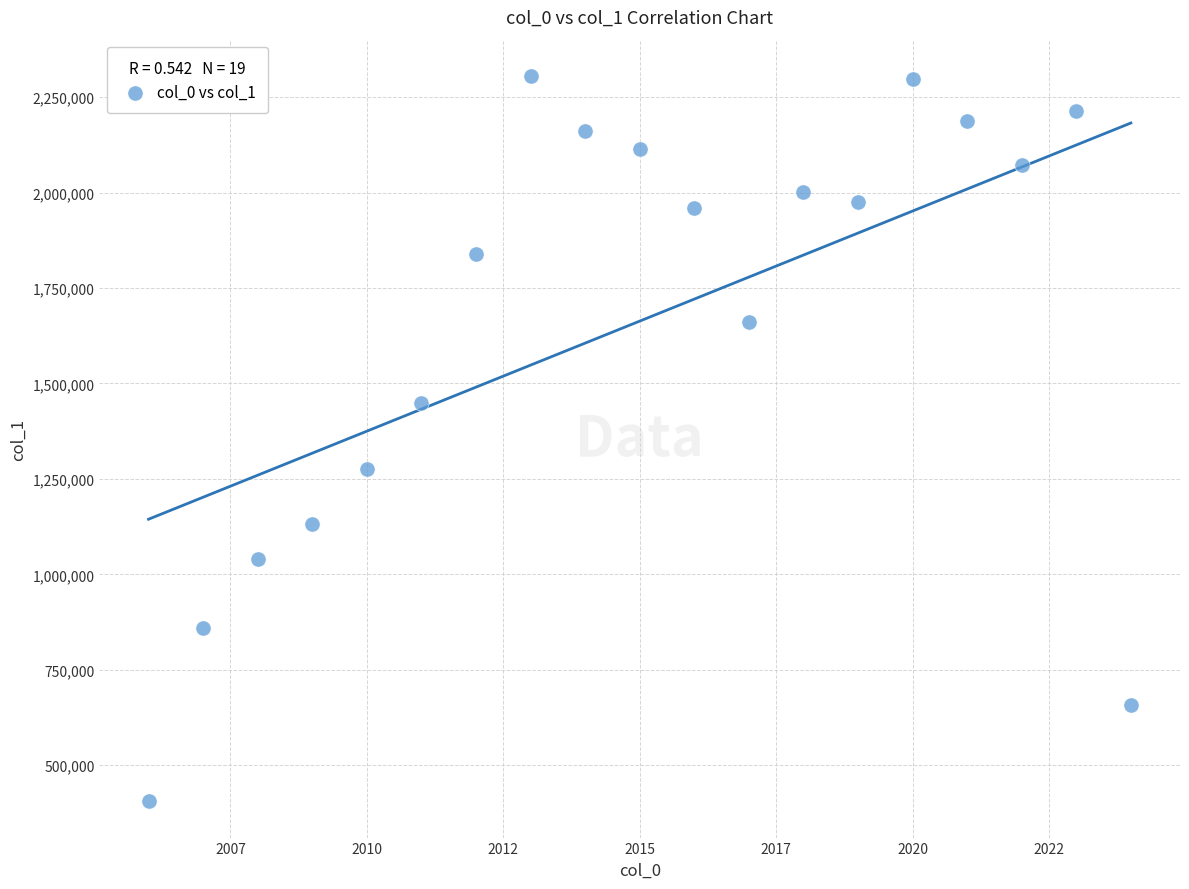

What is the range of Y values (max minus min)?

1899962.7